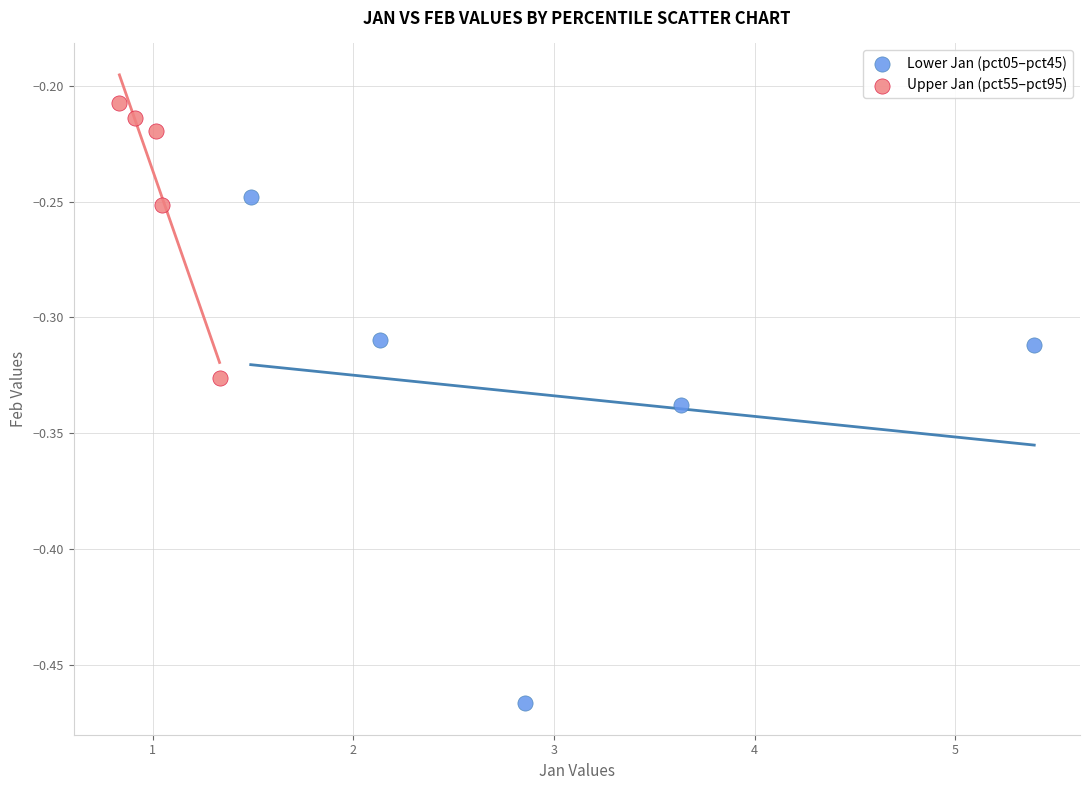

Which series contains the lowest Y value?

Lower Jan (pct05–pct45)